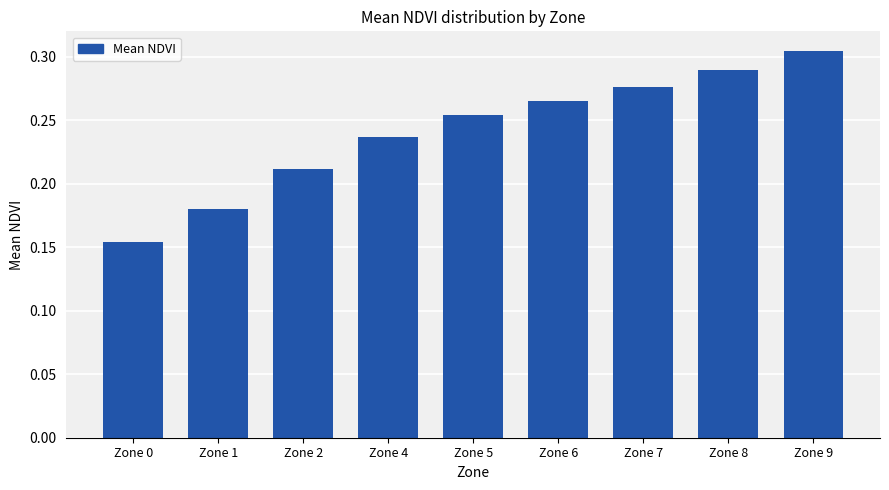

What is the sum of all values?

2.2